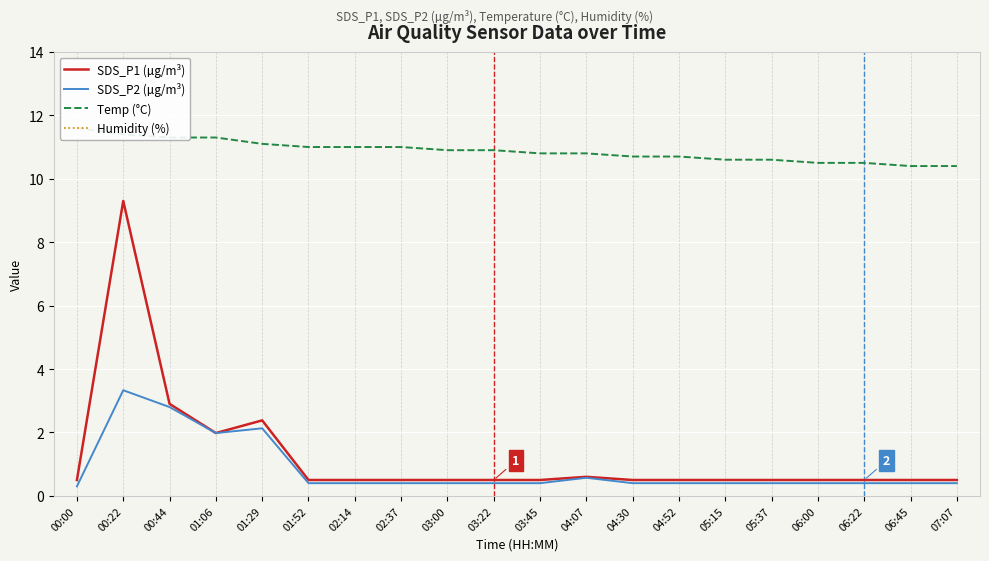

Does the chart display data point markers on the line(s)?

No